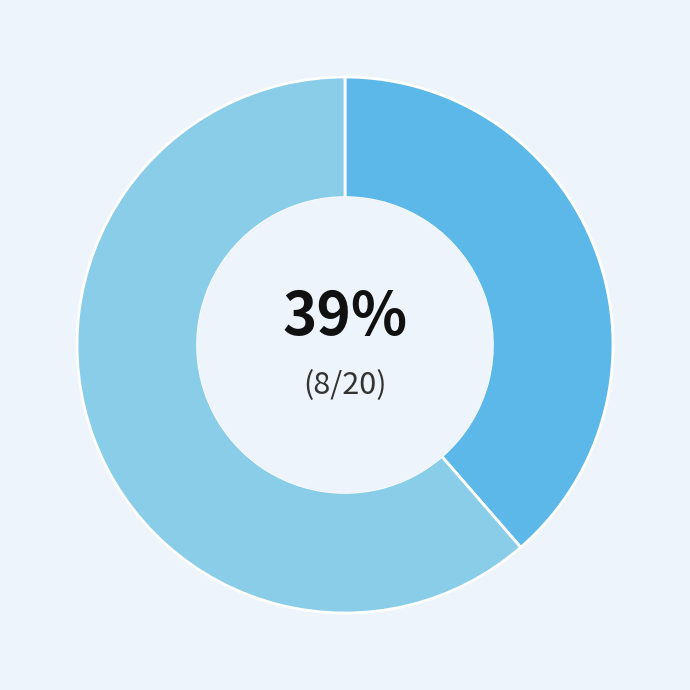

Is there any slice that represents more than half of the pie?

Yes